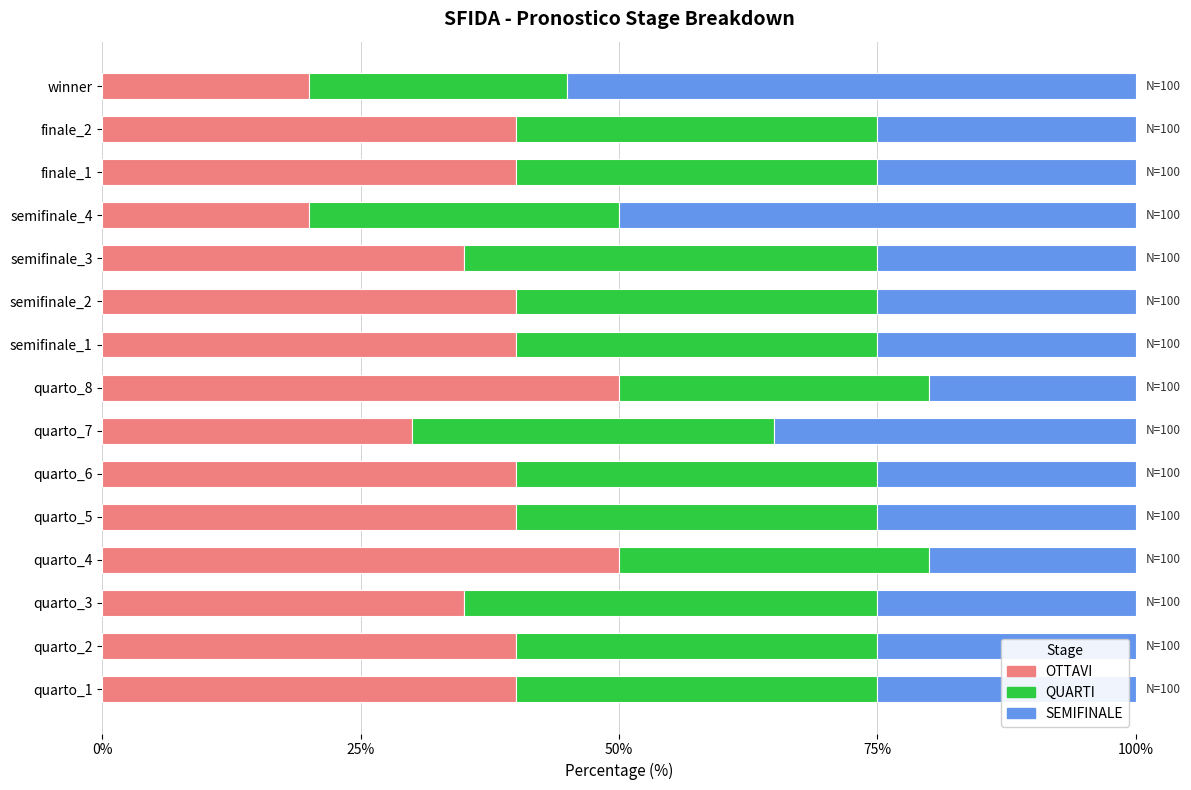

What is the average value of the OTTAVI series?

37